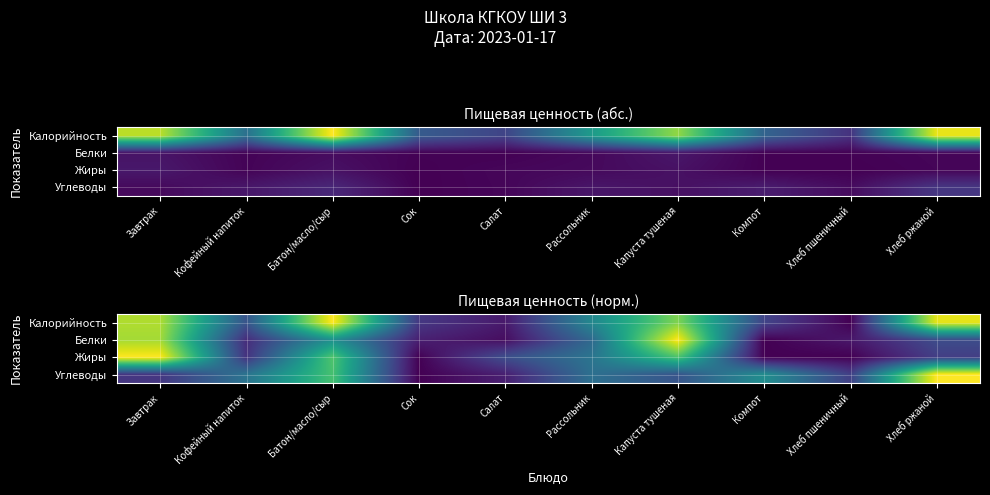

Read the Жиры value at Кофейный напиток.

0.1